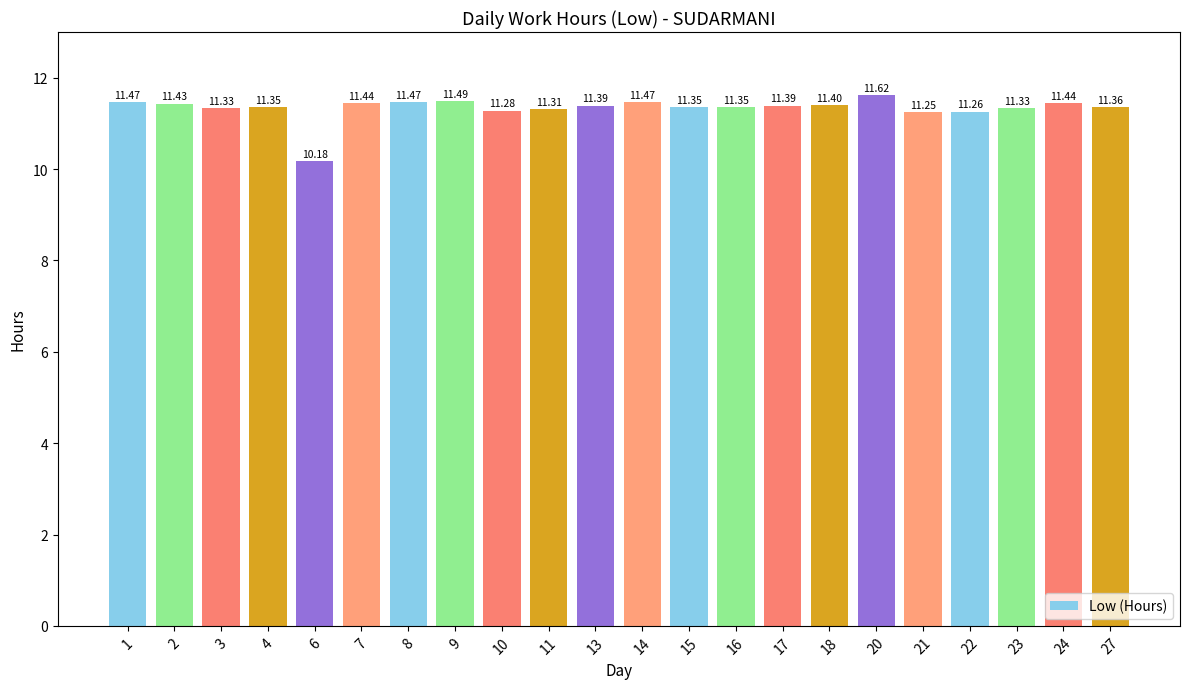

Does the chart contain stacked bars?

No